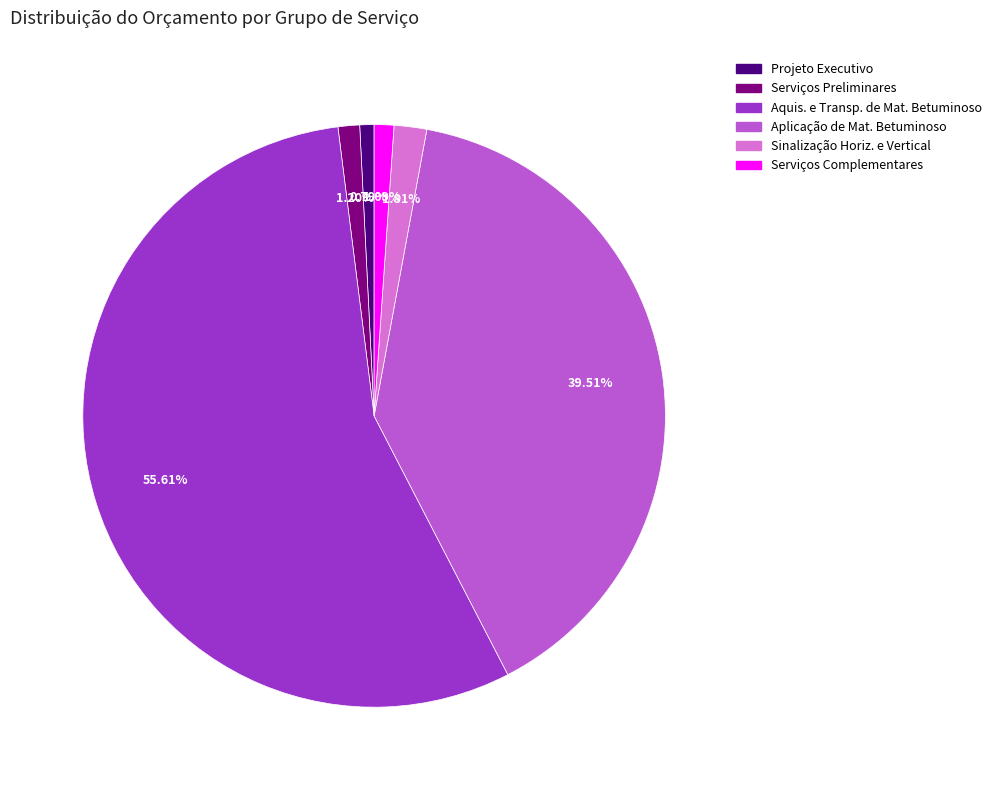

Is there any slice that represents more than half of the pie?

Yes